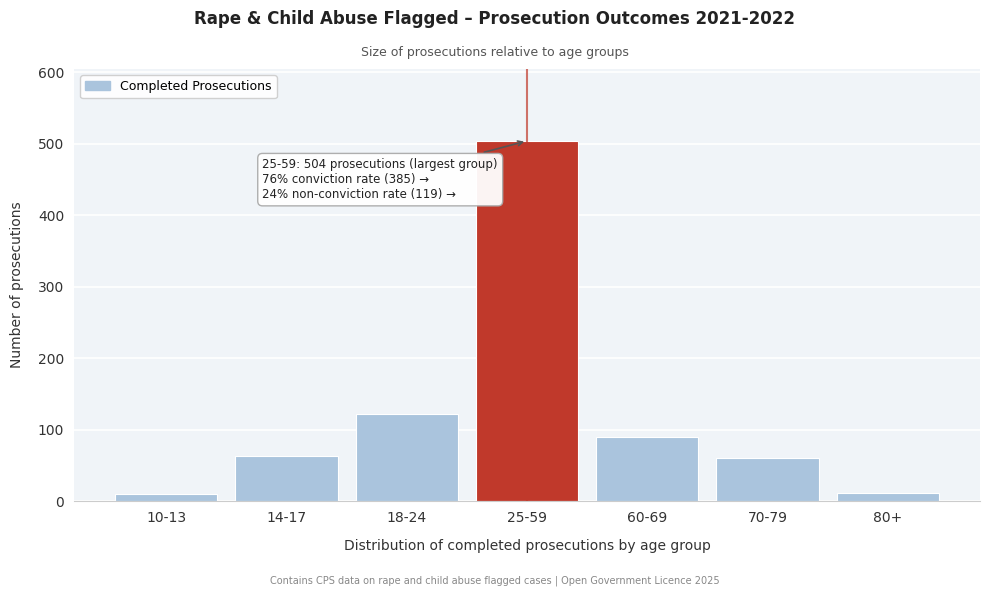

What is the label of the 1st bar from the left?

10-13